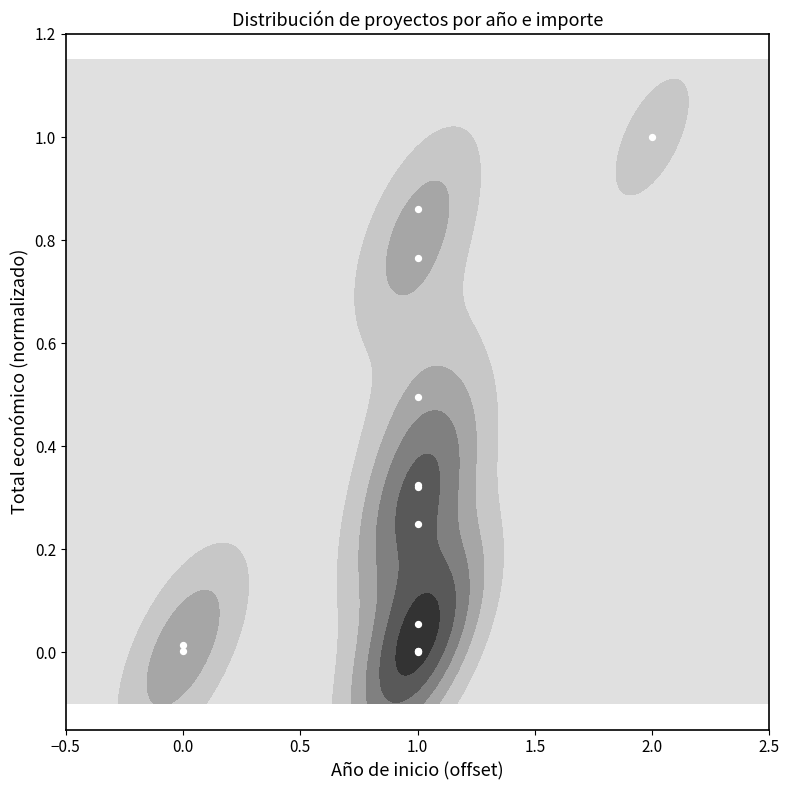

What is the sum of all values?

4.1